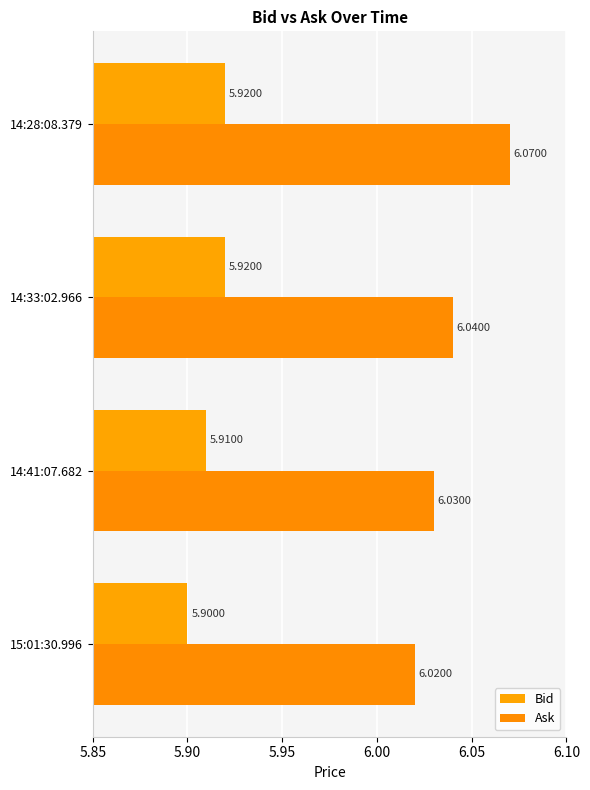

At which label is Bid closest to 5?

15:01:30.996